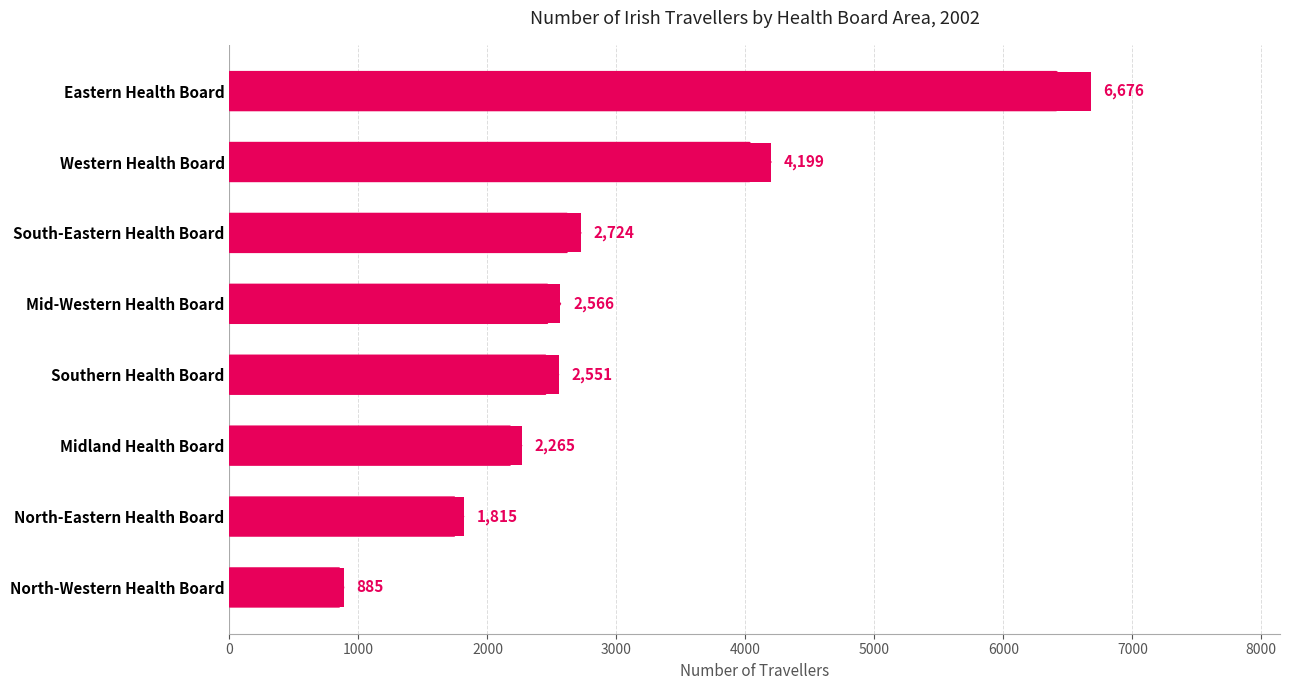

How many bars are there in total?

8